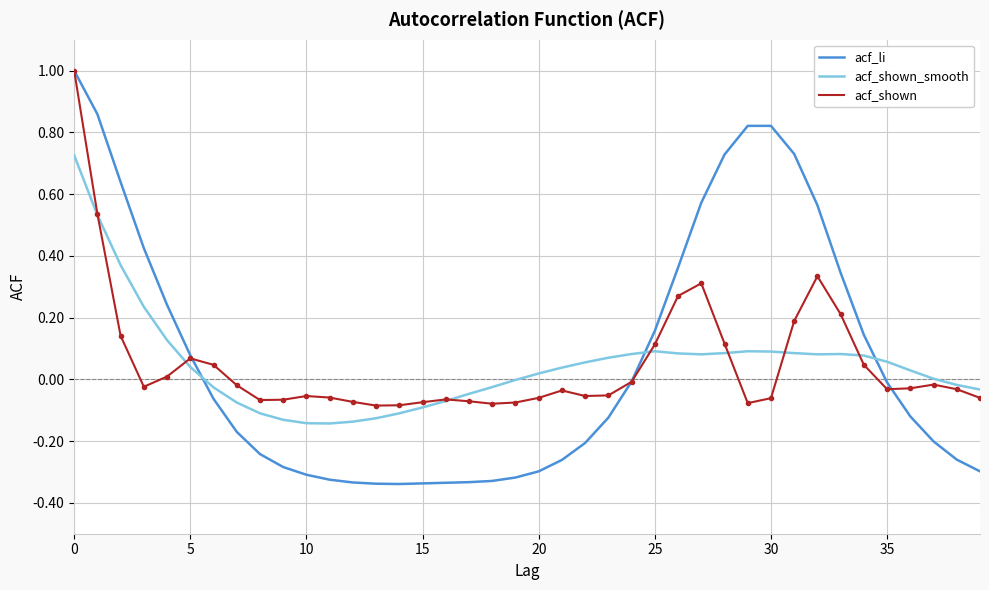

What is the highest value of the acf_shown series?

1.0